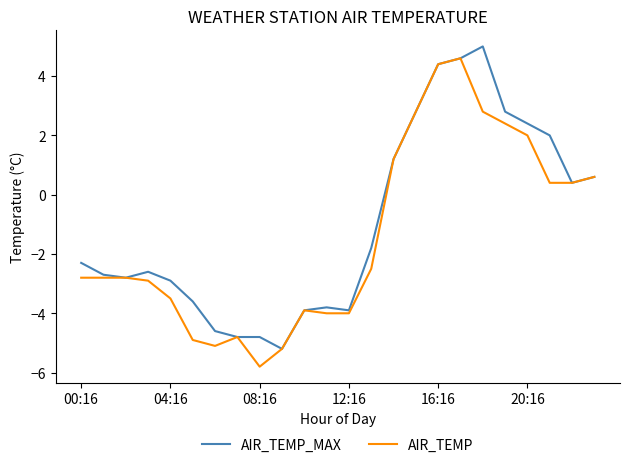

What is the highest value of the AIR_TEMP series?

4.6